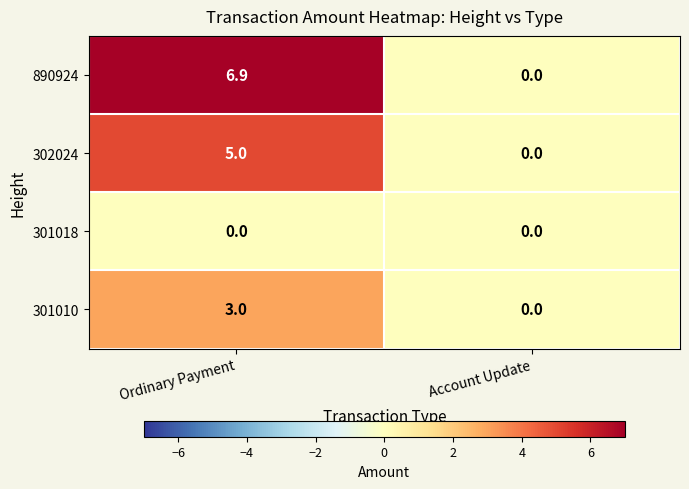

Which series has the largest total across all categories?

890924